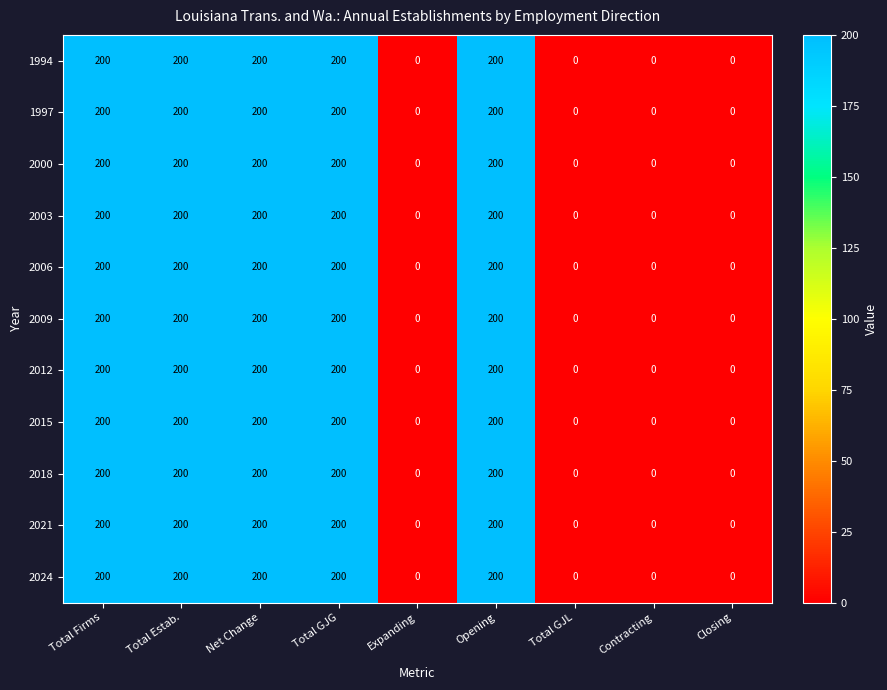

What is the difference between the maximum and minimum values in the 2021 series?

200